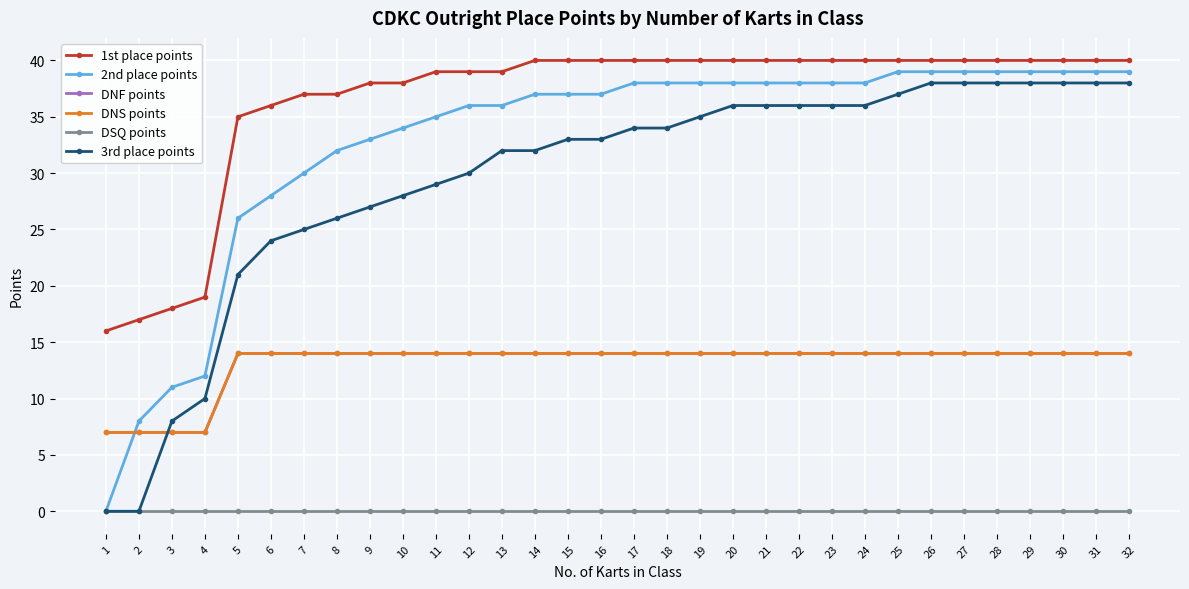

Does the chart have visible grid lines?

Yes